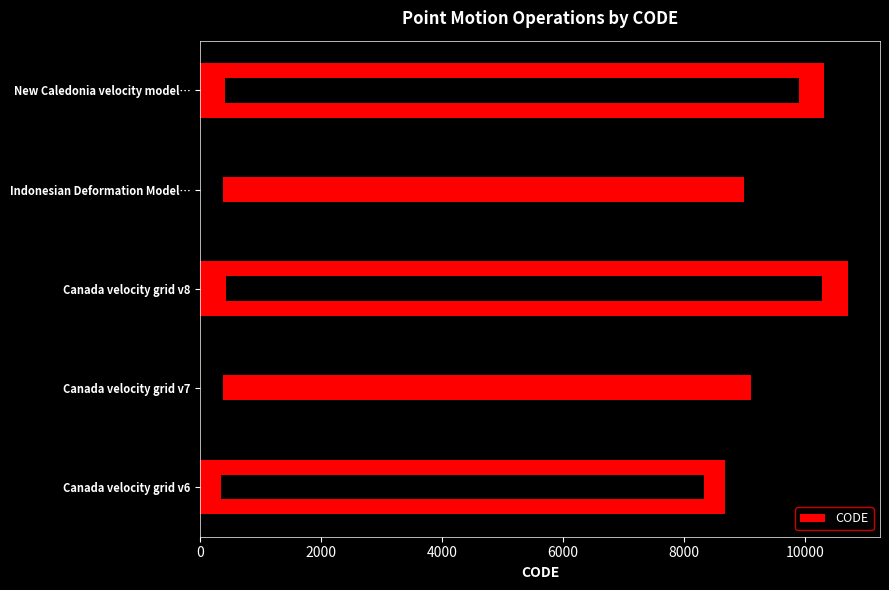

What is the difference between the maximum and minimum values?

2031